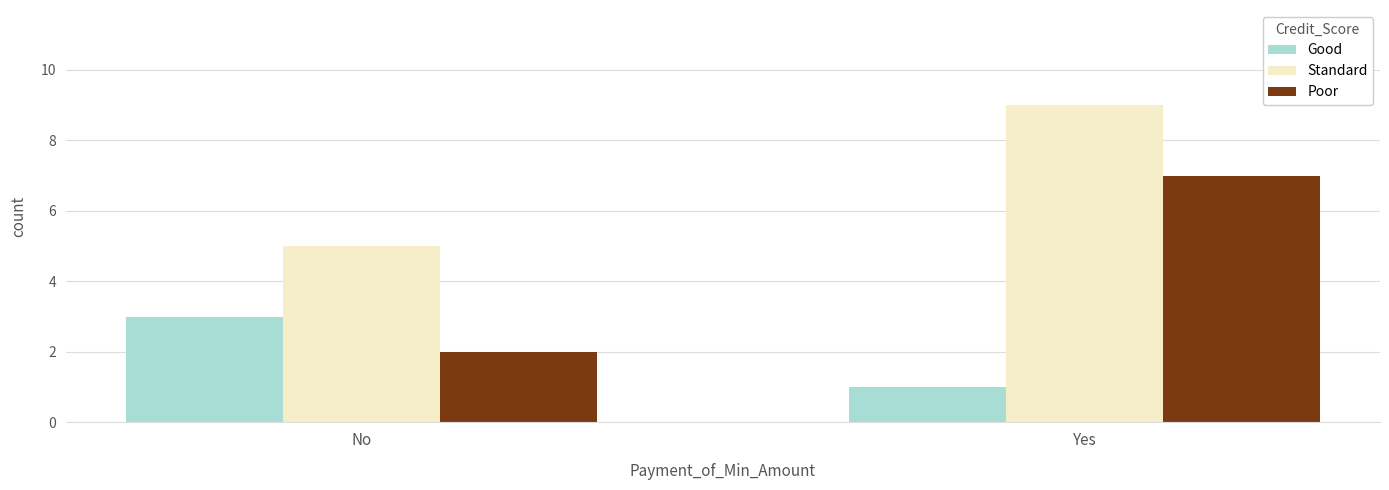

Which category has the lowest value across all series?

Yes